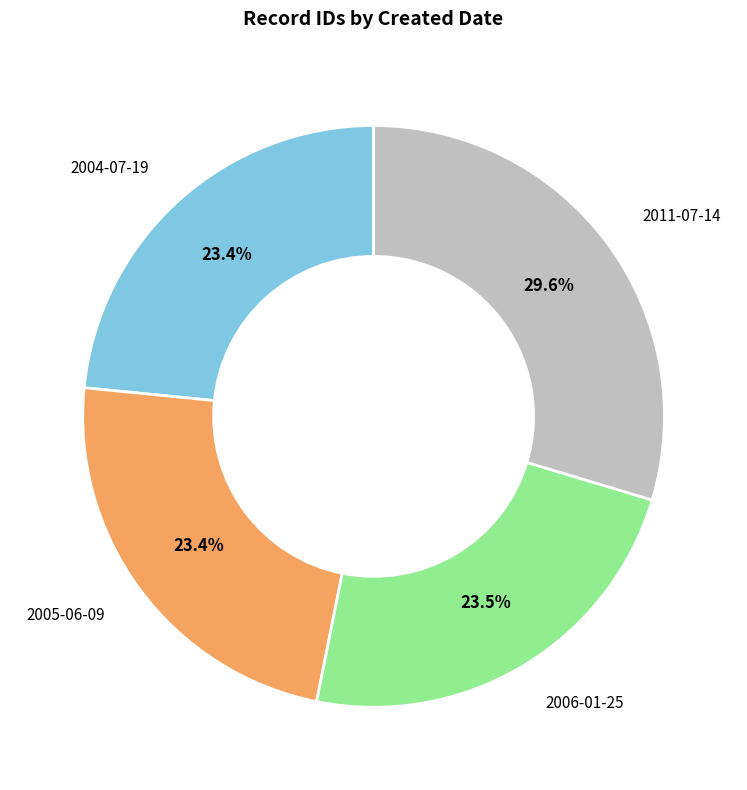

Does any single category account for the majority?

No